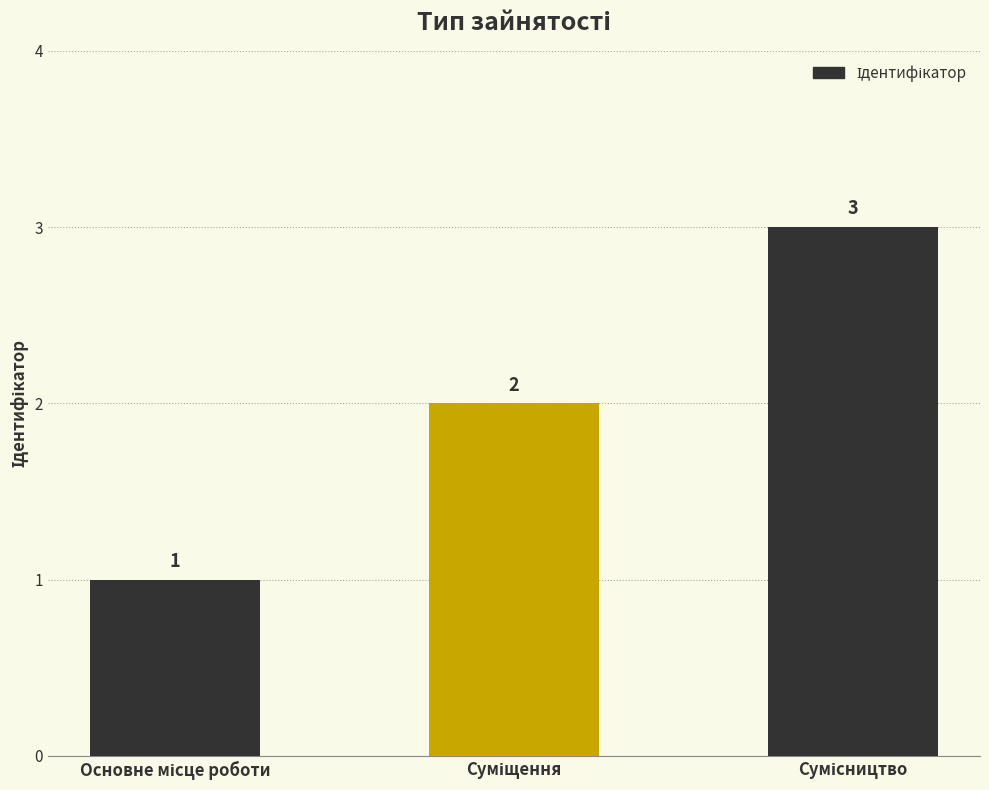

What is the sum of all values?

6